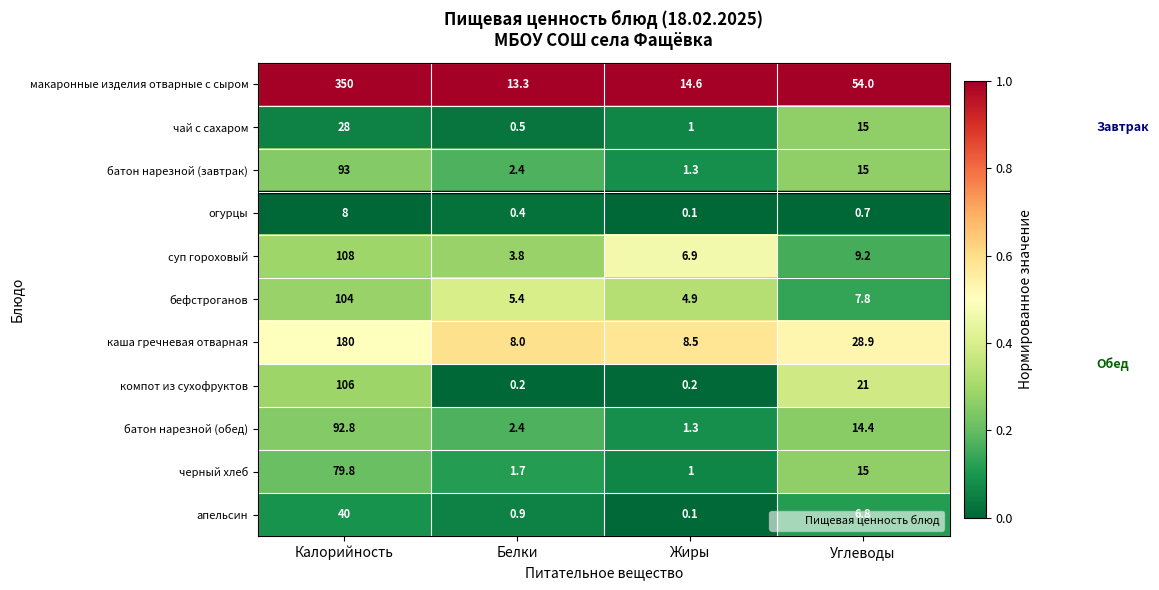

What is the sum of the черный хлеб values at Жиры and Белки?

2.7